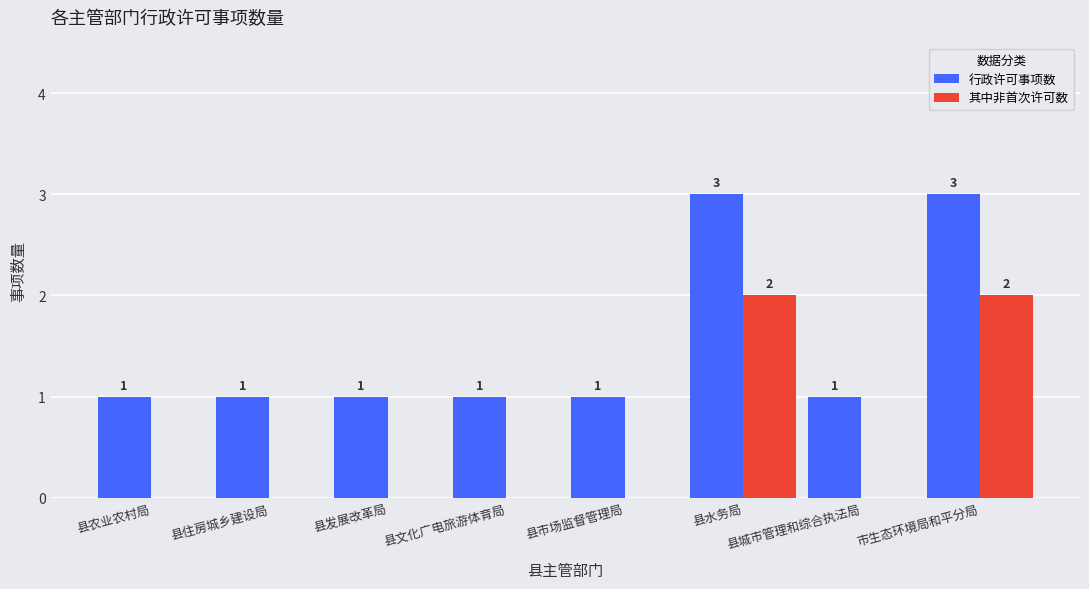

How many values in 其中非首次许可数 are above zero?

2